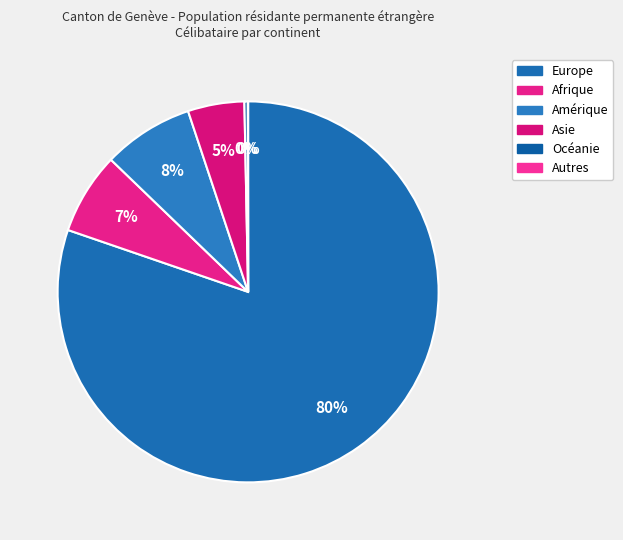

What is the largest slice in the pie chart?

Europe